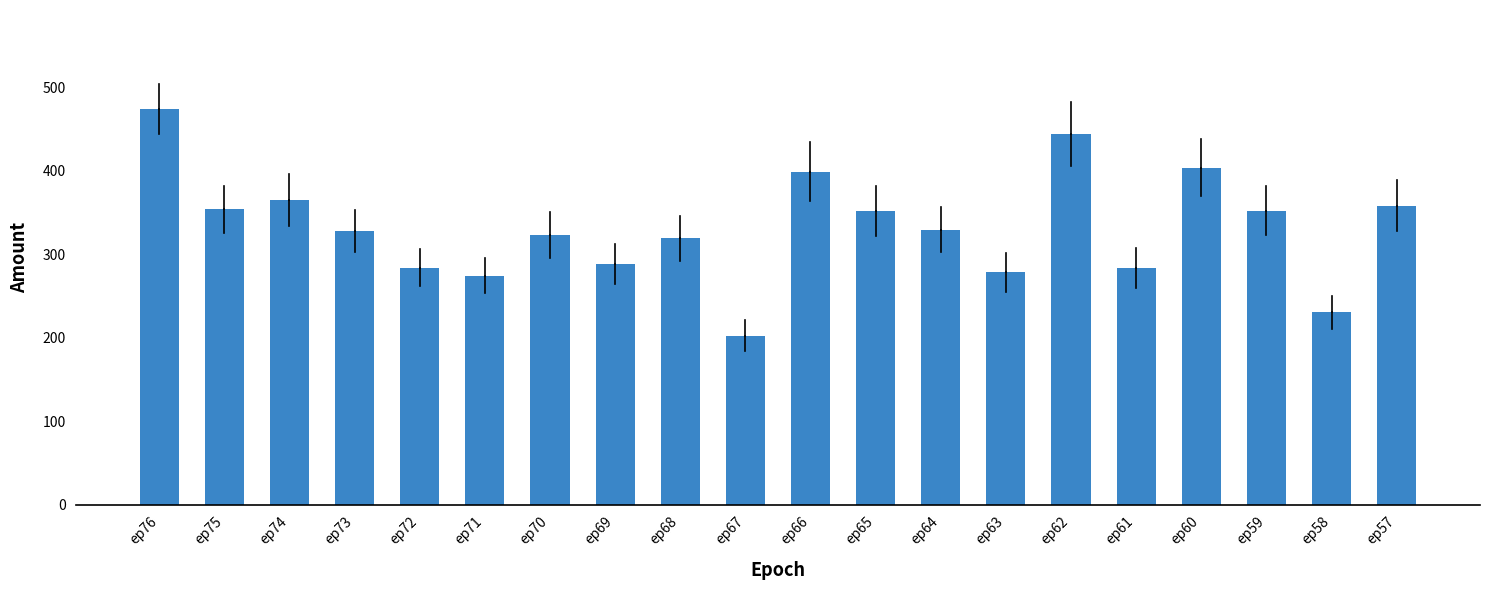

What is the value of the 13th bar from the left?

329.7